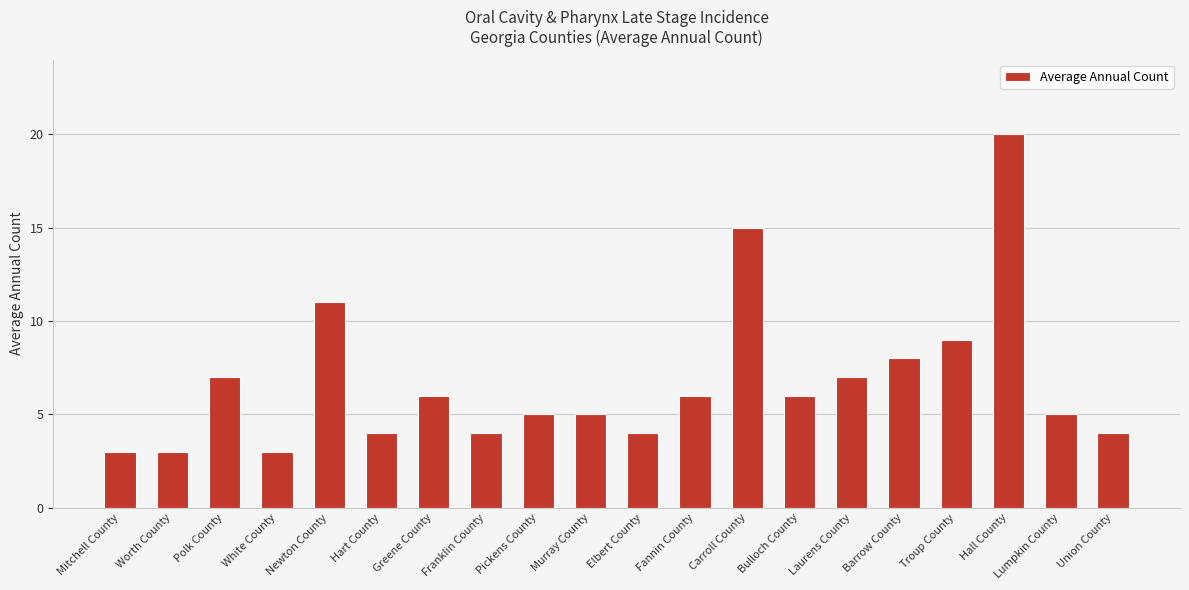

Are the bars horizontal?

No